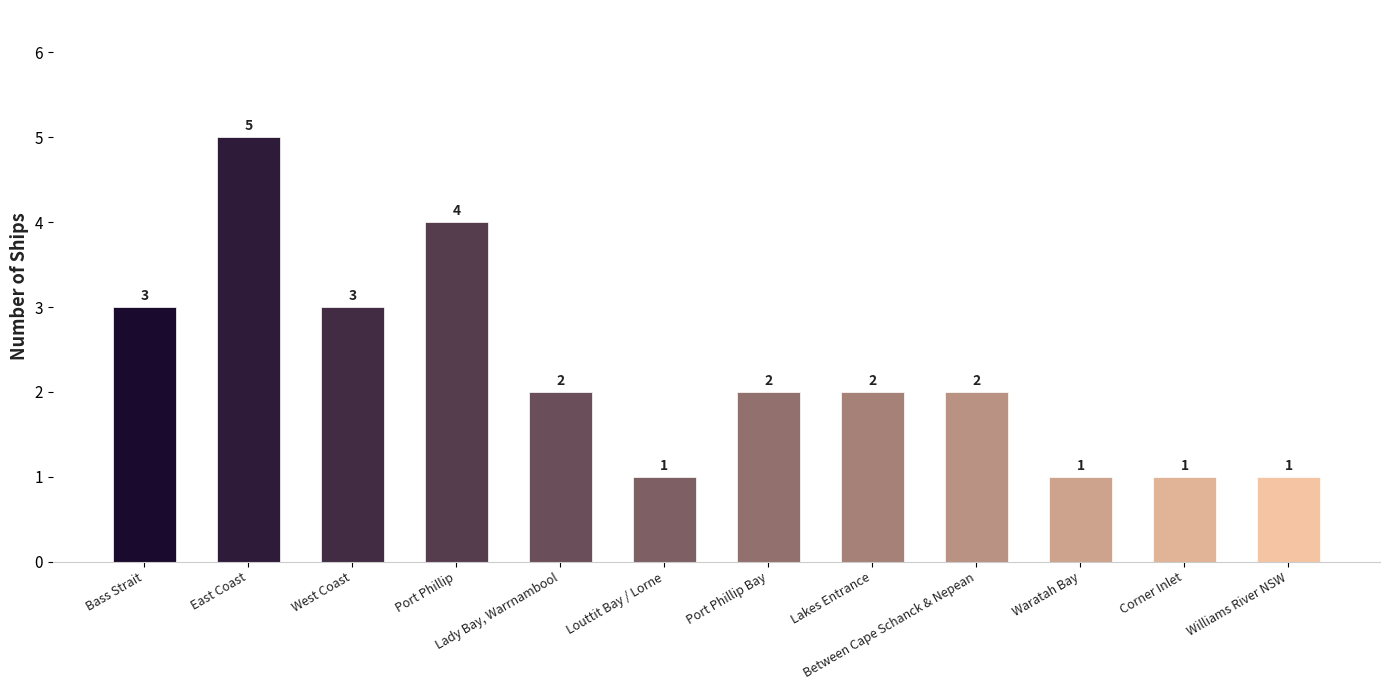

What is the difference between the values at Port Phillip and West Coast?

1